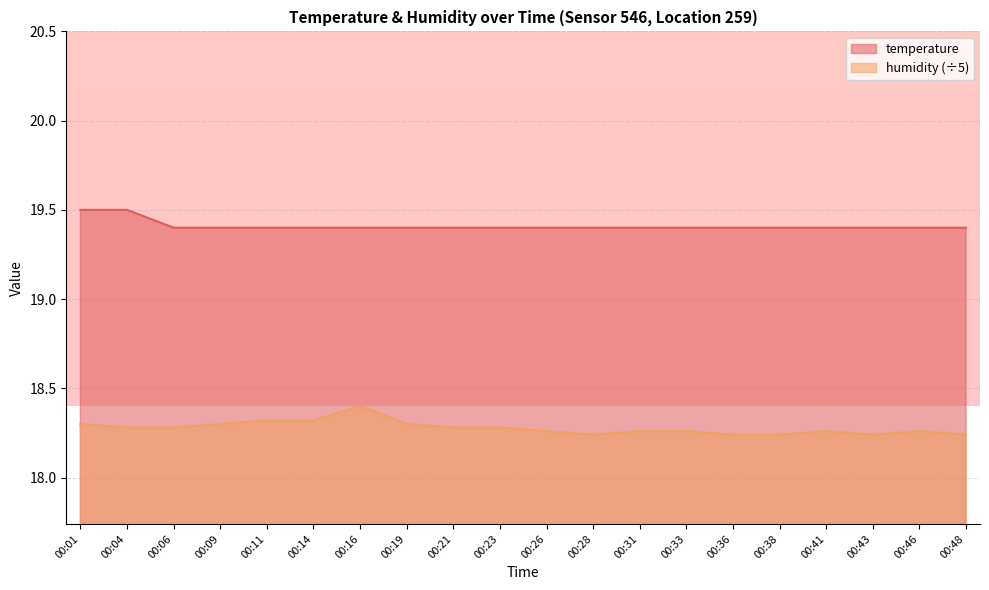

Reading left to right, what are all the values shown in this chart?

temperature: 00:01=19.5	00:04=19.5	00:06=19.4	00:09=19.4	00:11=19.4	00:14=19.4	00:16=19.4	00:19=19.4	00:21=19.4	00:23=19.4	00:26=19.4	00:28=19.4	00:31=19.4	00:33=19.4	00:36=19.4	00:38=19.4	00:41=19.4	00:43=19.4	00:46=19.4	00:48=19.4
humidity: 00:01=18.3	00:04=18.3	00:06=18.3	00:09=18.3	00:11=18.3	00:14=18.3	00:16=18.4	00:19=18.3	00:21=18.3	00:23=18.3	00:26=18.3	00:28=18.2	00:31=18.3	00:33=18.3	00:36=18.2	00:38=18.2	00:41=18.3	00:43=18.2	00:46=18.3	00:48=18.2